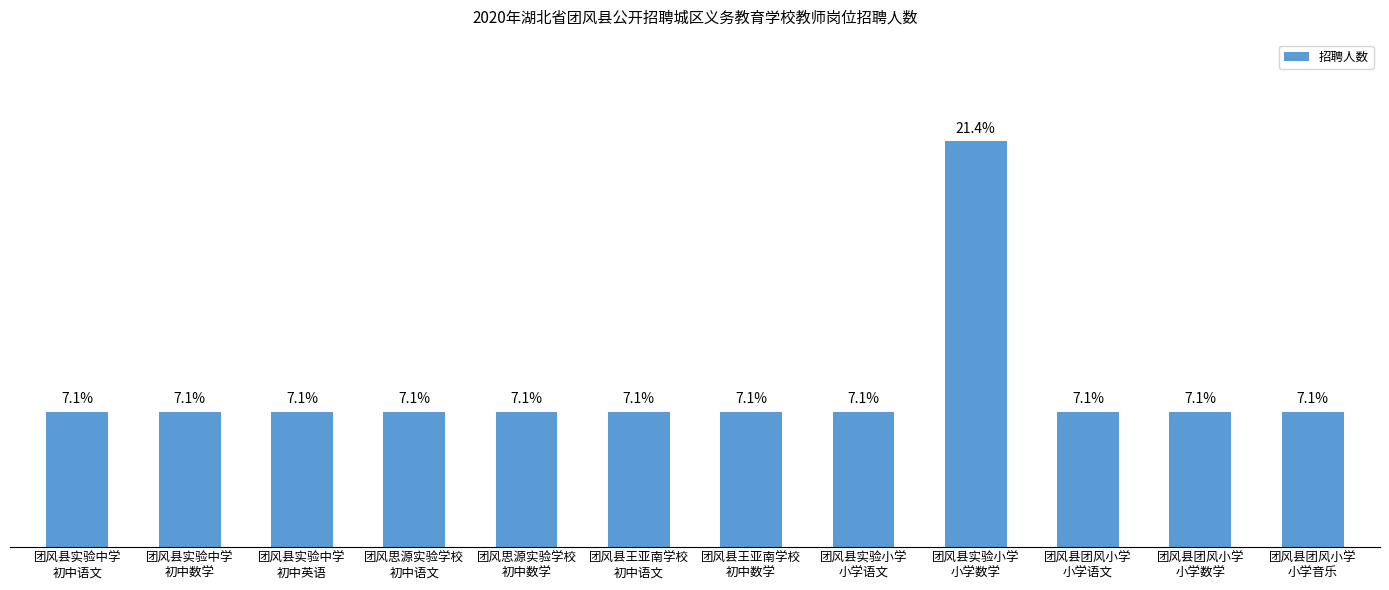

The value at 团风县实验小学
小学数学 is 3. True or false?

True